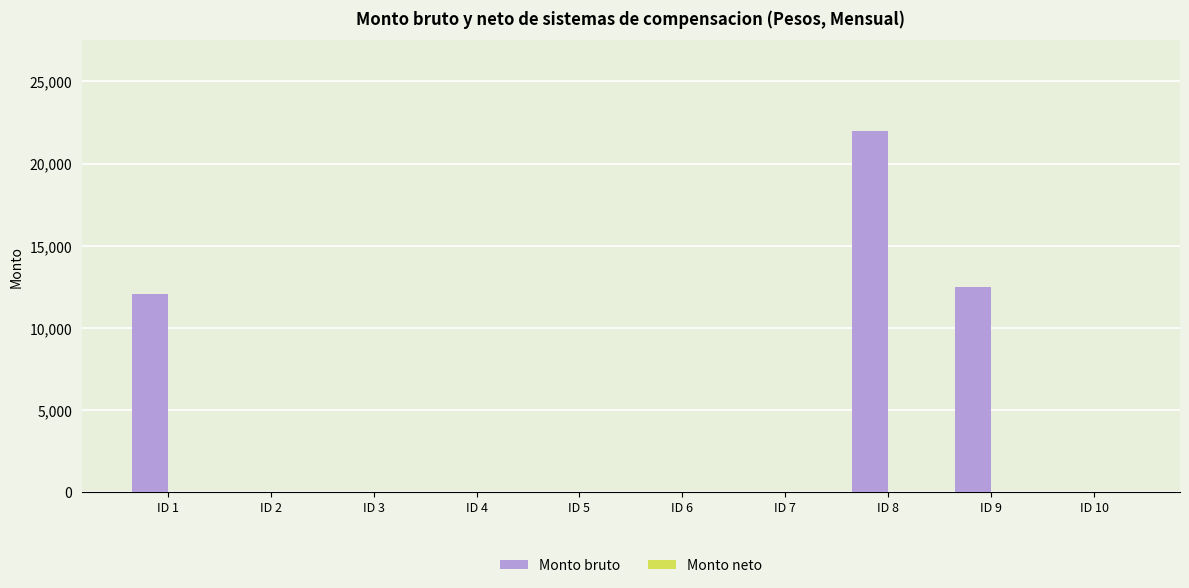

Which label corresponds to the largest value in the chart?

ID 8